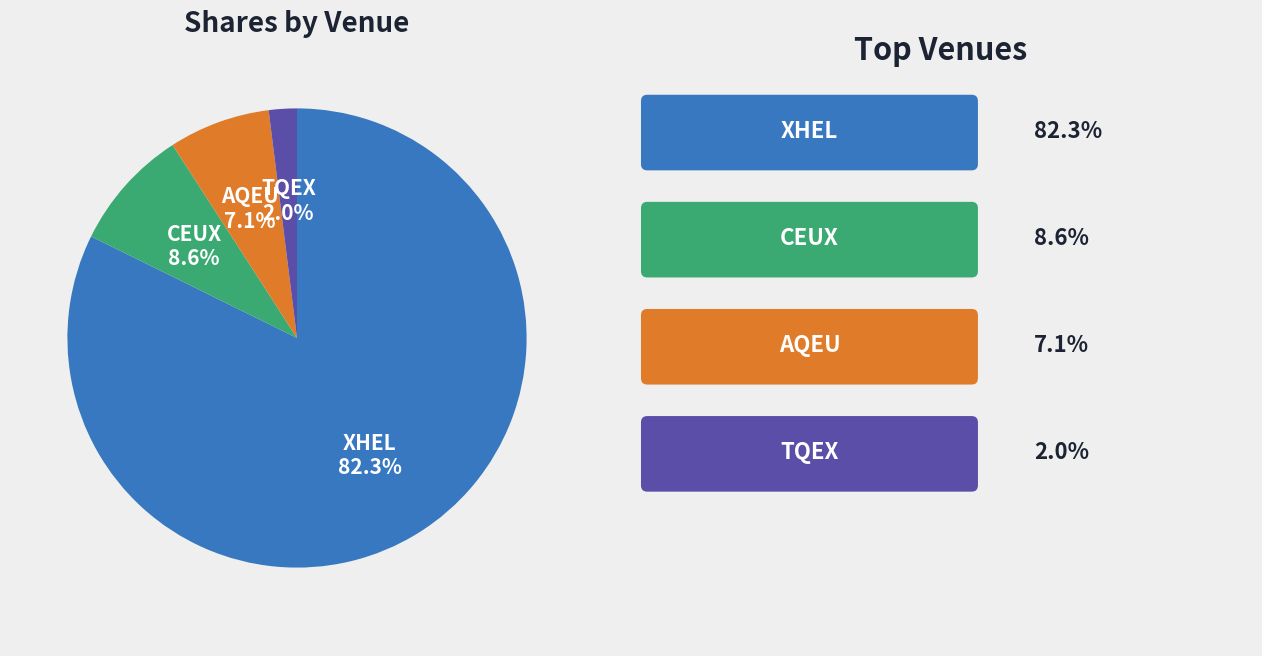

Which slice is the smallest?

TQEX